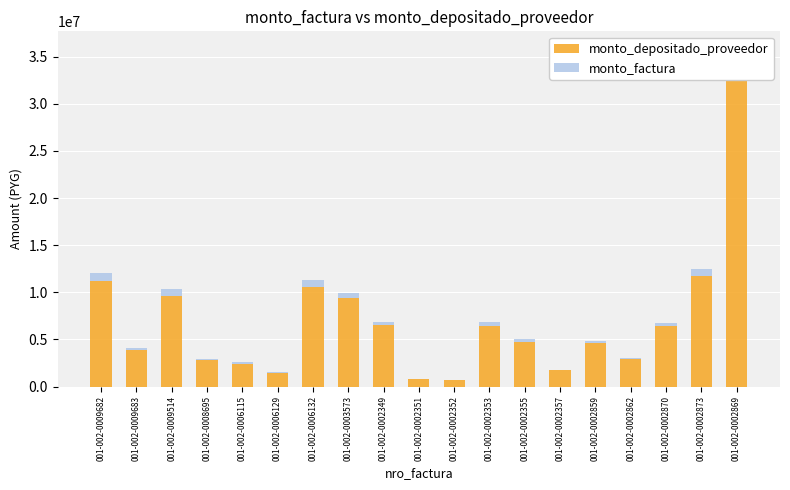

True or false: monto_depositado_proveedor has a value of 2411428 at 001-002-0006115.

True